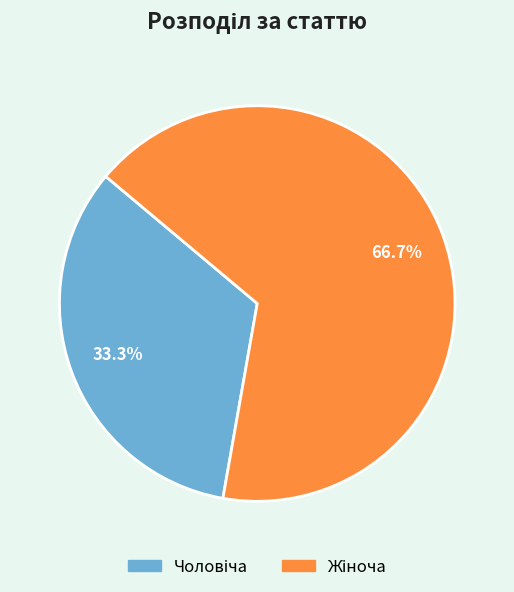

Does any single category account for the majority?

Yes